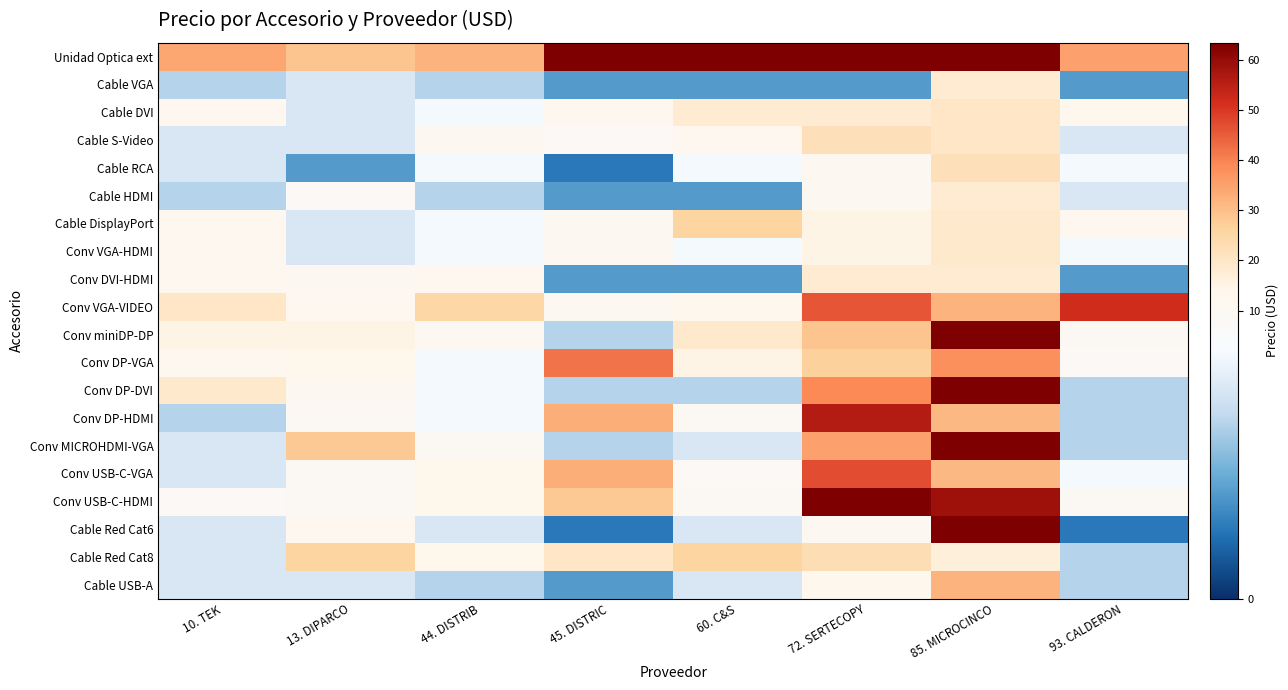

Reading left to right, transcribe all the data shown in this chart.

Unidad Optica ext: 10. TEK=34	13. DIPARCO=29	44. DISTRIB=32	45. DISTRIC=84	60. C&S=76	72. SERTECOPY=452	85. MICROCINCO=74	93. CALDERON=35
Cable VGA: 10. TEK=5	13. DIPARCO=6	44. DISTRIB=5	45. DISTRIC=3	60. C&S=3	72. SERTECOPY=3	85. MICROCINCO=18	93. CALDERON=3
Cable DVI: 10. TEK=12	13. DIPARCO=6	44. DISTRIB=7	45. DISTRIC=12	60. C&S=18	72. SERTECOPY=18	85. MICROCINCO=20	93. CALDERON=13
Cable S-Video: 10. TEK=6	13. DIPARCO=6	44. DISTRIB=11	45. DISTRIC=8	60. C&S=12	72. SERTECOPY=22	85. MICROCINCO=20	93. CALDERON=6
Cable RCA: 10. TEK=6	13. DIPARCO=3	44. DISTRIB=7	45. DISTRIC=2	60. C&S=7	72. SERTECOPY=11	85. MICROCINCO=22	93. CALDERON=7
Cable HDMI: 10. TEK=5	13. DIPARCO=8	44. DISTRIB=5	45. DISTRIC=3	60. C&S=3	72. SERTECOPY=11	85. MICROCINCO=18	93. CALDERON=6
Cable DisplayPort: 10. TEK=12	13. DIPARCO=6	44. DISTRIB=7	45. DISTRIC=11	60. C&S=26	72. SERTECOPY=15	85. MICROCINCO=19	93. CALDERON=12
Conv VGA-HDMI: 10. TEK=12	13. DIPARCO=6	44. DISTRIB=7	45. DISTRIC=11	60. C&S=7	72. SERTECOPY=15	85. MICROCINCO=19	93. CALDERON=7
Conv DVI-HDMI: 10. TEK=12	13. DIPARCO=11	44. DISTRIB=12	45. DISTRIC=3	60. C&S=3	72. SERTECOPY=18	85. MICROCINCO=18	93. CALDERON=3
Conv VGA-VIDEO: 10. TEK=20	13. DIPARCO=12	44. DISTRIB=25	45. DISTRIC=11	60. C&S=13	72. SERTECOPY=46	85. MICROCINCO=32	93. CALDERON=52
Conv miniDP-DP: 10. TEK=15	13. DIPARCO=15	44. DISTRIB=11	45. DISTRIC=5	60. C&S=19	72. SERTECOPY=29	85. MICROCINCO=74	93. CALDERON=9
Conv DP-VGA: 10. TEK=12	13. DIPARCO=14	44. DISTRIB=7	45. DISTRIC=42	60. C&S=15	72. SERTECOPY=27	85. MICROCINCO=38	93. CALDERON=8
Conv DP-DVI: 10. TEK=19	13. DIPARCO=11	44. DISTRIB=7	45. DISTRIC=5	60. C&S=5	72. SERTECOPY=39	85. MICROCINCO=63	93. CALDERON=5
Conv DP-HDMI: 10. TEK=5	13. DIPARCO=9	44. DISTRIB=7	45. DISTRIC=33	60. C&S=9	72. SERTECOPY=56	85. MICROCINCO=31	93. CALDERON=5
Conv MICROHDMI-VGA: 10. TEK=6	13. DIPARCO=28	44. DISTRIB=9	45. DISTRIC=5	60. C&S=6	72. SERTECOPY=35	85. MICROCINCO=92	93. CALDERON=5
Conv USB-C-VGA: 10. TEK=6	13. DIPARCO=9	44. DISTRIB=14	45. DISTRIC=33	60. C&S=8	72. SERTECOPY=47	85. MICROCINCO=31	93. CALDERON=7
Conv USB-C-HDMI: 10. TEK=8	13. DIPARCO=9	44. DISTRIB=14	45. DISTRIC=28	60. C&S=9	72. SERTECOPY=71	85. MICROCINCO=59	93. CALDERON=9
Cable Red Cat6: 10. TEK=6	13. DIPARCO=12	44. DISTRIB=6	45. DISTRIC=2	60. C&S=6	72. SERTECOPY=11	85. MICROCINCO=74	93. CALDERON=2
Cable Red Cat8: 10. TEK=6	13. DIPARCO=26	44. DISTRIB=14	45. DISTRIC=20	60. C&S=26	72. SERTECOPY=23	85. MICROCINCO=17	93. CALDERON=5
Cable USB-A: 10. TEK=6	13. DIPARCO=6	44. DISTRIB=5	45. DISTRIC=3	60. C&S=6	72. SERTECOPY=13	85. MICROCINCO=32	93. CALDERON=5